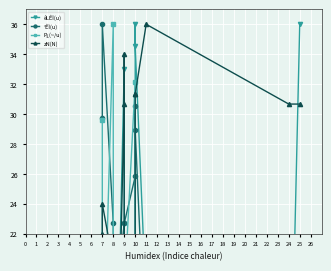

What is the difference between the zN(N) values at 1 and 0?

2.0